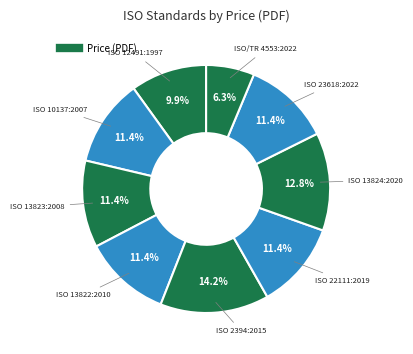

Does any single category account for the majority?

No